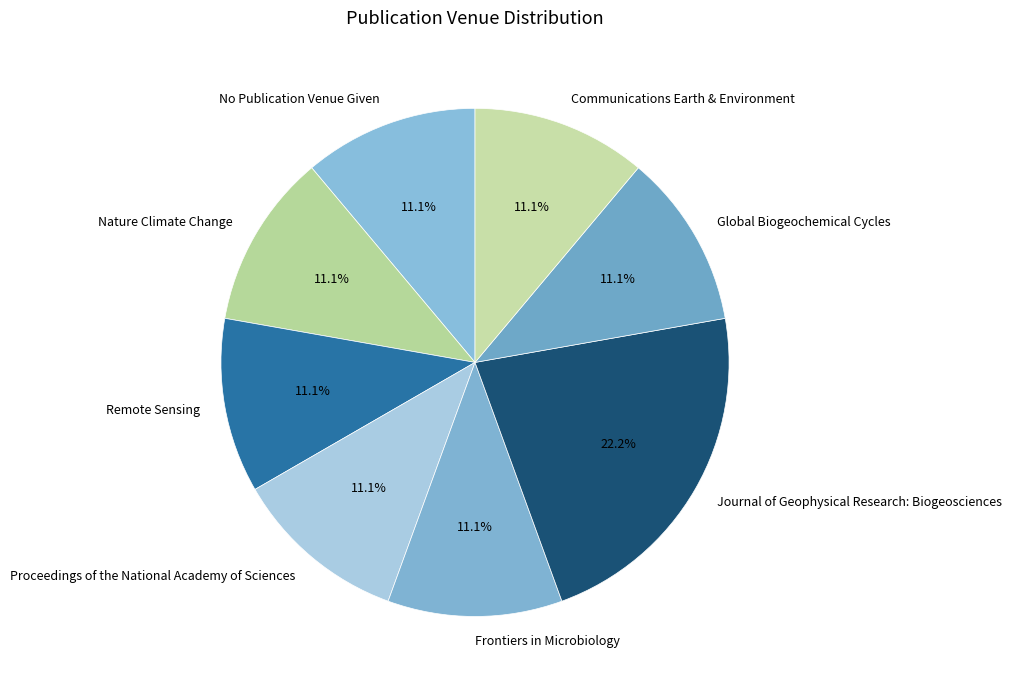

To the nearest percent, what portion does Remote Sensing represent?

11%